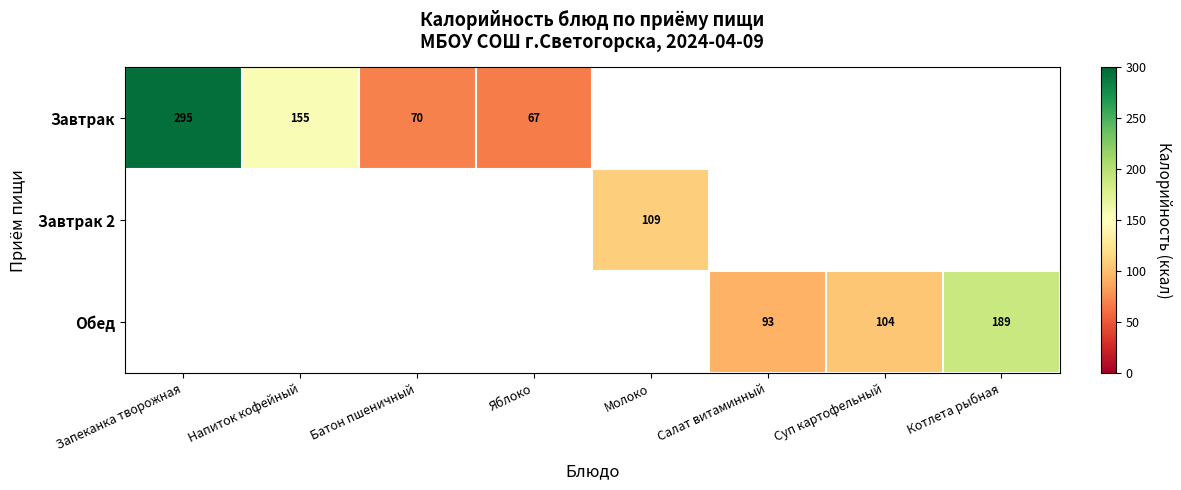

Is it true that Завтрак equals 295 at Запеканка творожная?

True